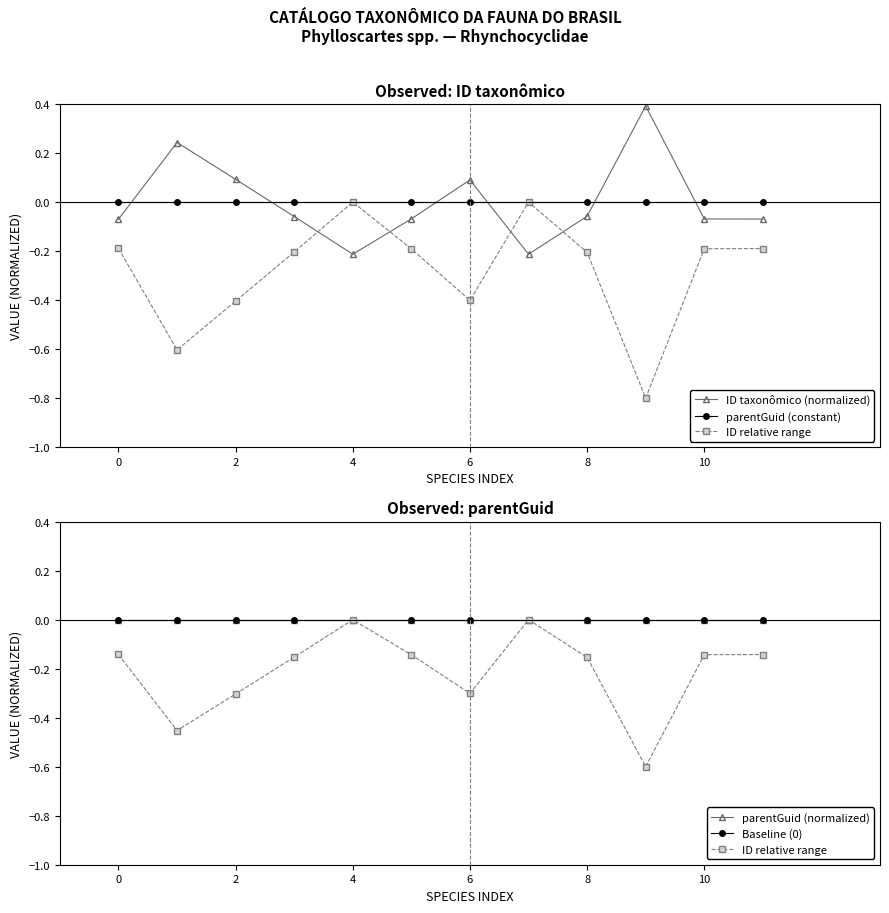

Is it true that ID relative range equals -0.1 at 11?

True